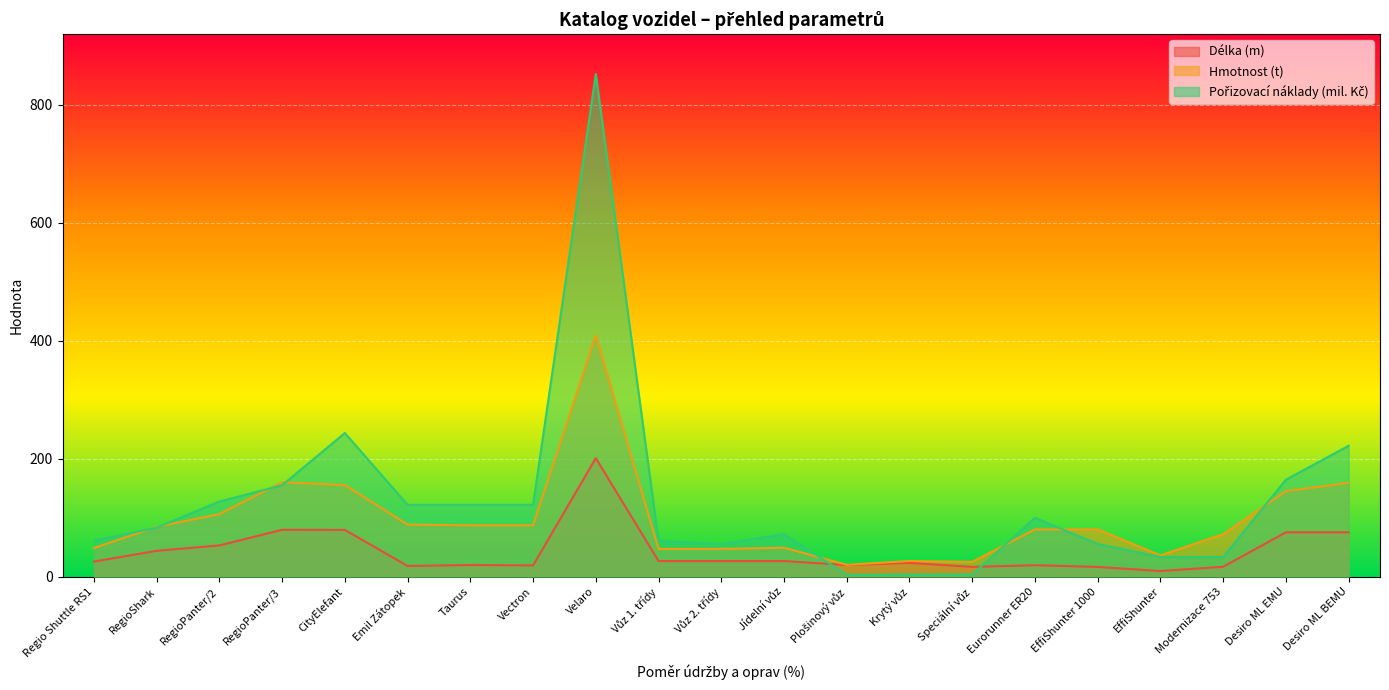

Which series changed the most between Regio Shuttle RS1 and Vůz 2. třídy?

Pořizovací náklady (mil. Kč)